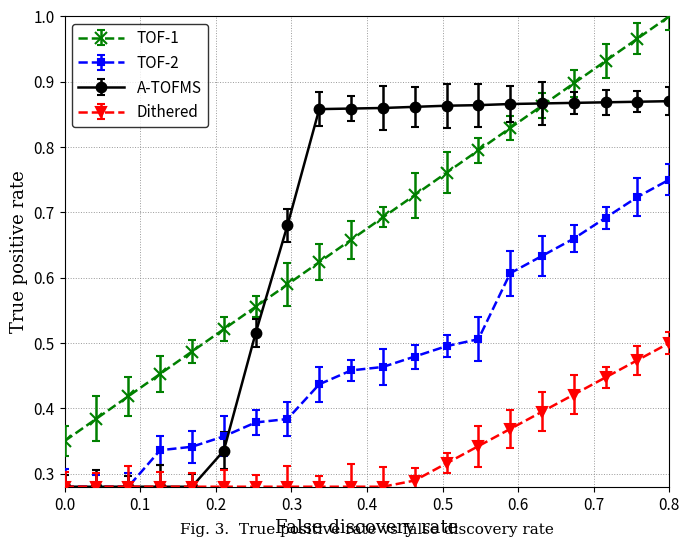

List the series in order of their peak value, lowest first.

Dithered, TOF-2, A-TOFMS, TOF-1